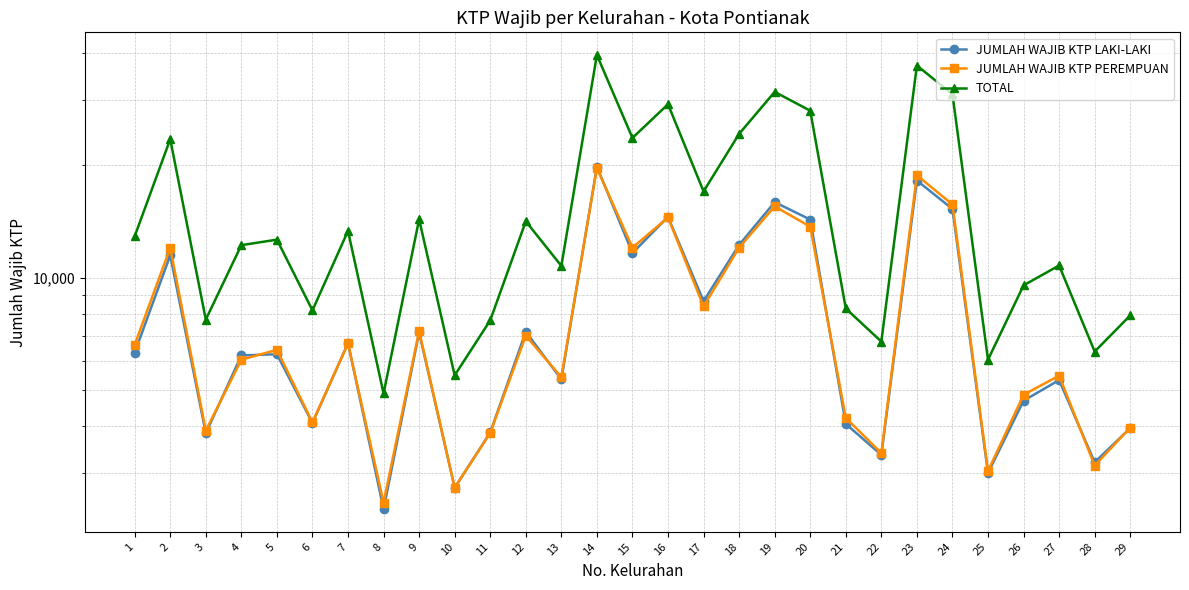

How many values in the JUMLAH WAJIB KTP PEREMPUAN series are below 6416?

14